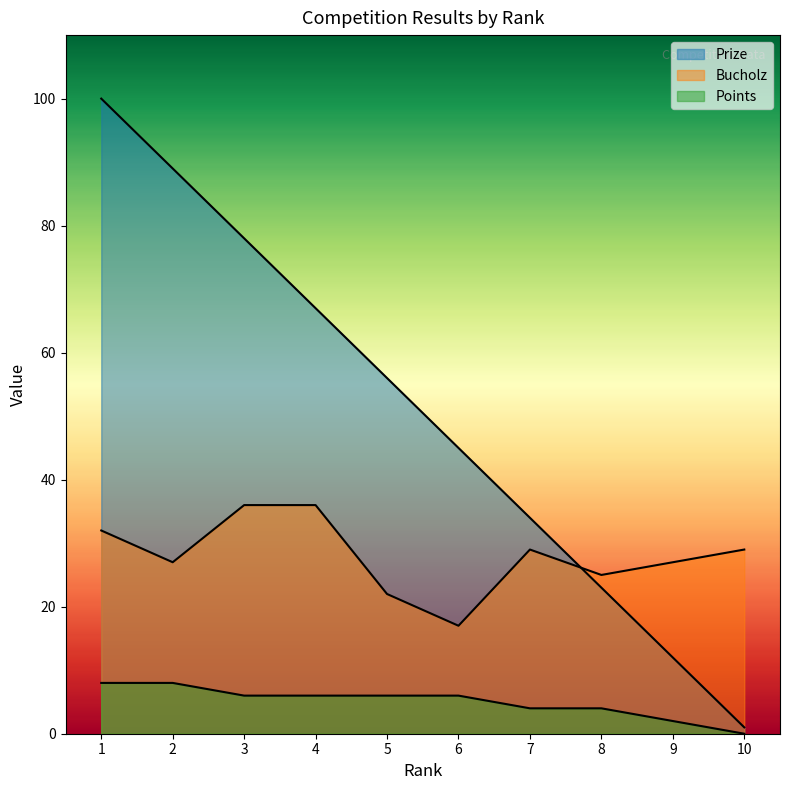

What value does the Points series have at 3?

6